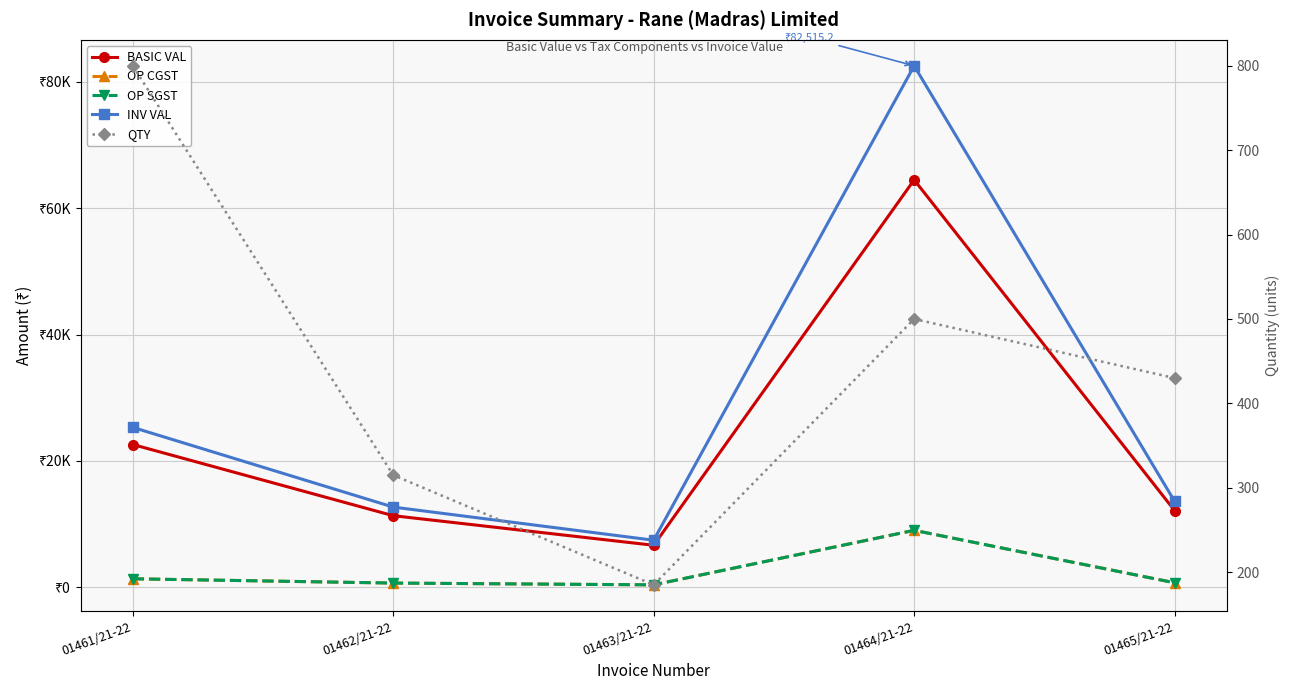

Reading right to left, what are all the values shown in this chart?

BASIC VAL: 12147.5	64465.0	6660.0	11340.0	22600.0
OP CGST: 728.9	9025.1	399.6	680.4	1356.0
OP SGST: 728.9	9025.1	399.6	680.4	1356.0
INV VAL: 13605.2	82515.2	7459.2	12700.8	25312.0
QTY: 430.0	500.0	185.0	315.0	800.0